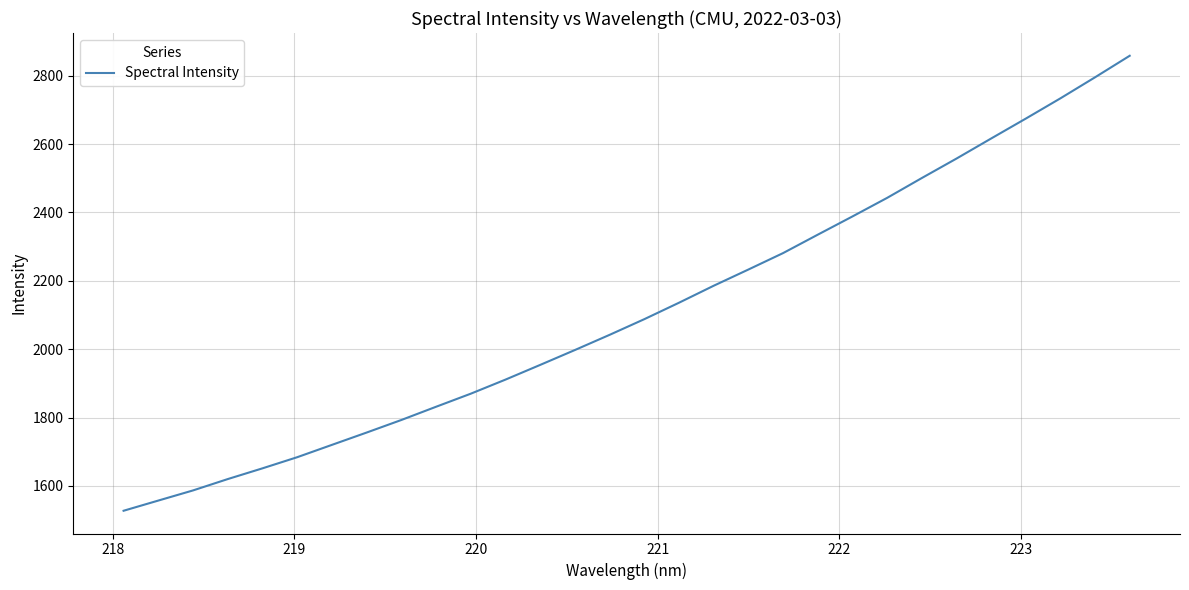

What is the maximum value shown in the chart?

2858.3